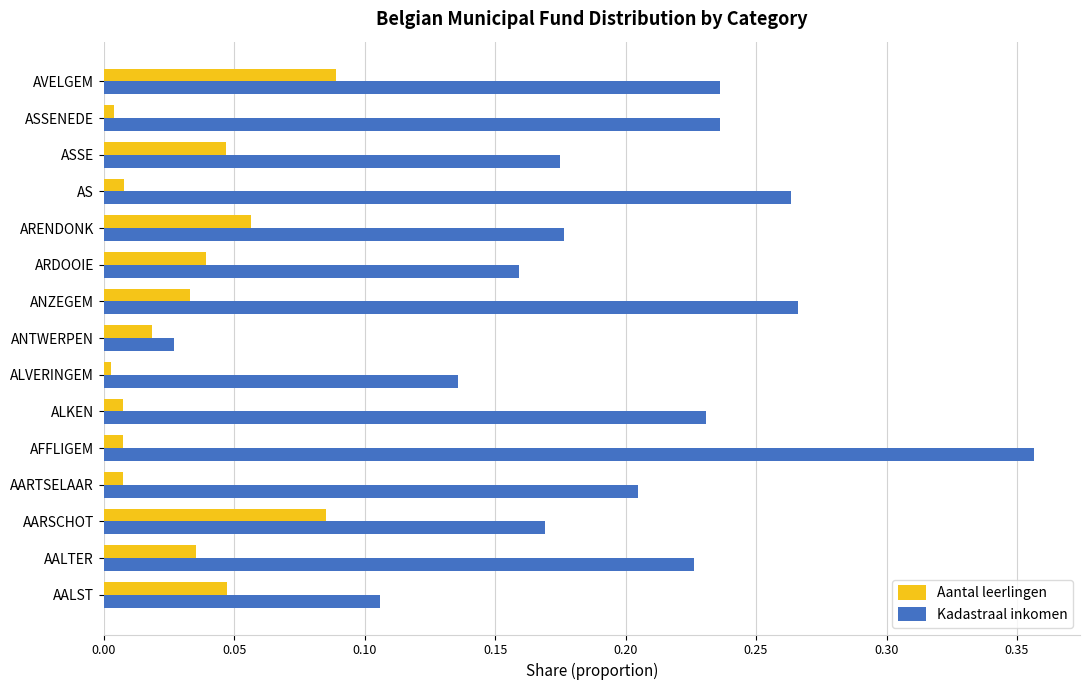

Rank the series by their average value, from highest to lowest.

Kadastraal inkomen, Aantal leerlingen